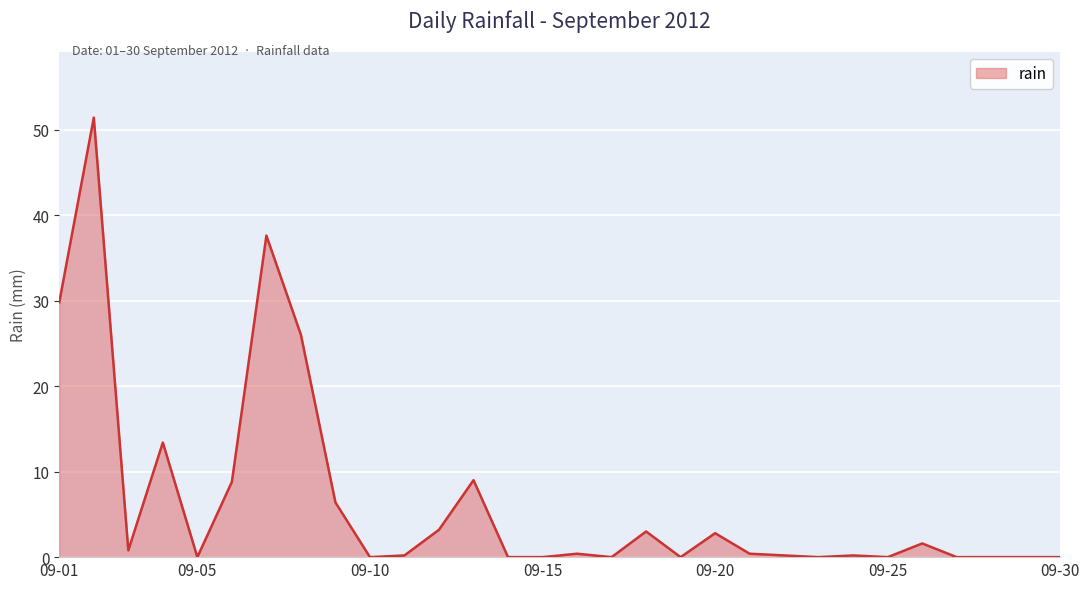

What is the maximum value shown in the chart?

51.4